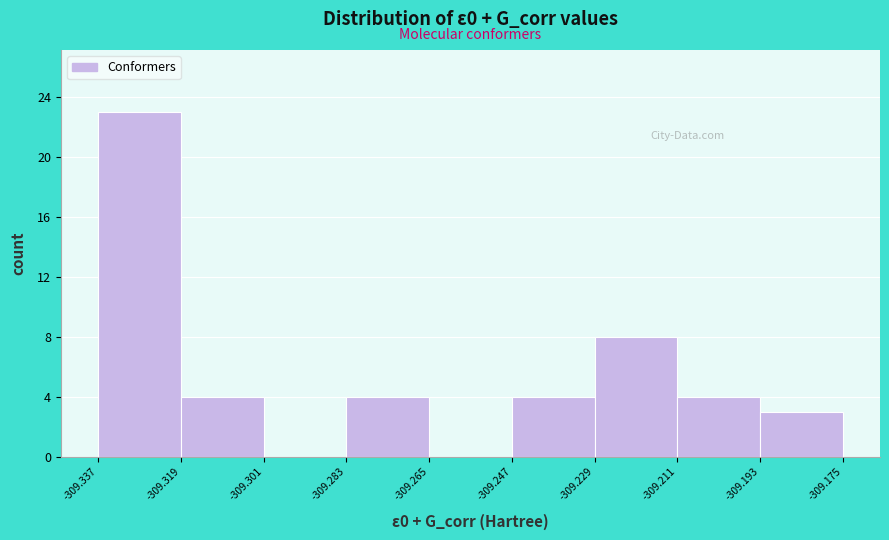

Reading left to right, list every bar in this chart as the range it spans on the x-axis followed by its height. The values are not printed on the chart, so give them approximately, as read against the axis.

-309.337 to -309.319: 23
-309.319 to -309.301: 4
-309.301 to -309.283: 0
-309.283 to -309.265: 4
-309.265 to -309.247: 0
-309.247 to -309.229: 4
-309.229 to -309.211: 8
-309.211 to -309.193: 4
-309.193 to -309.175: 3